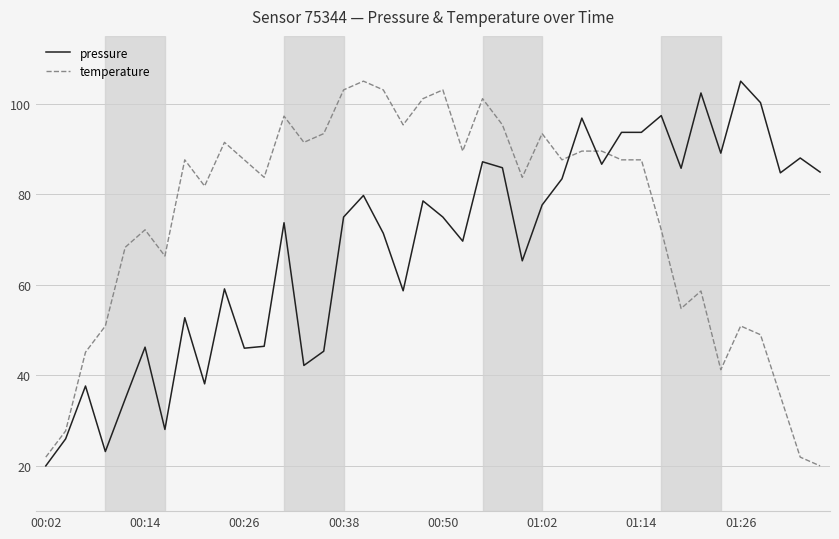

How many series are shown in this chart?

2